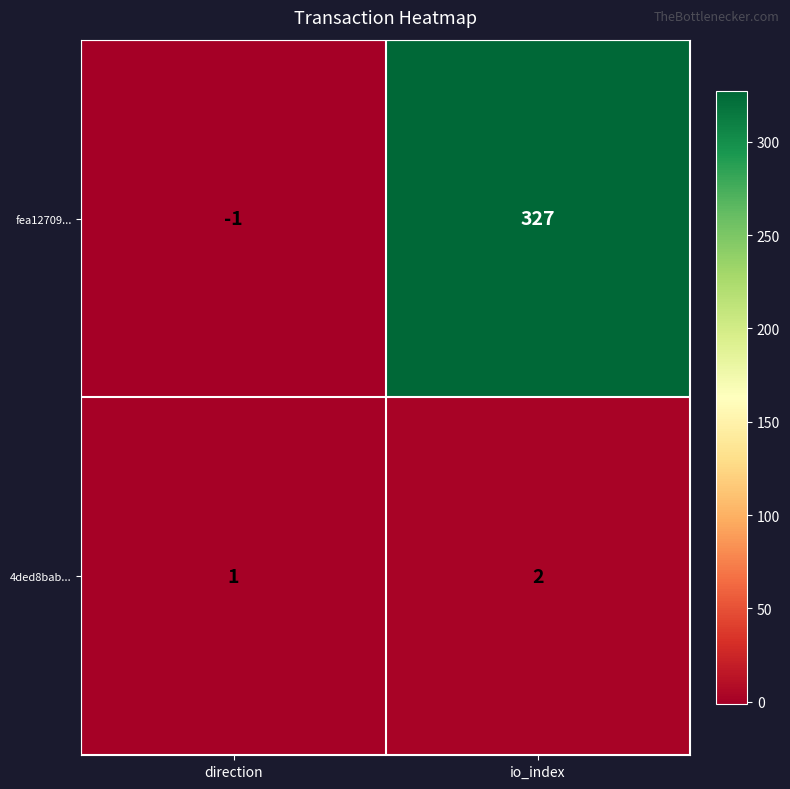

How many categories are shown in the chart?

2